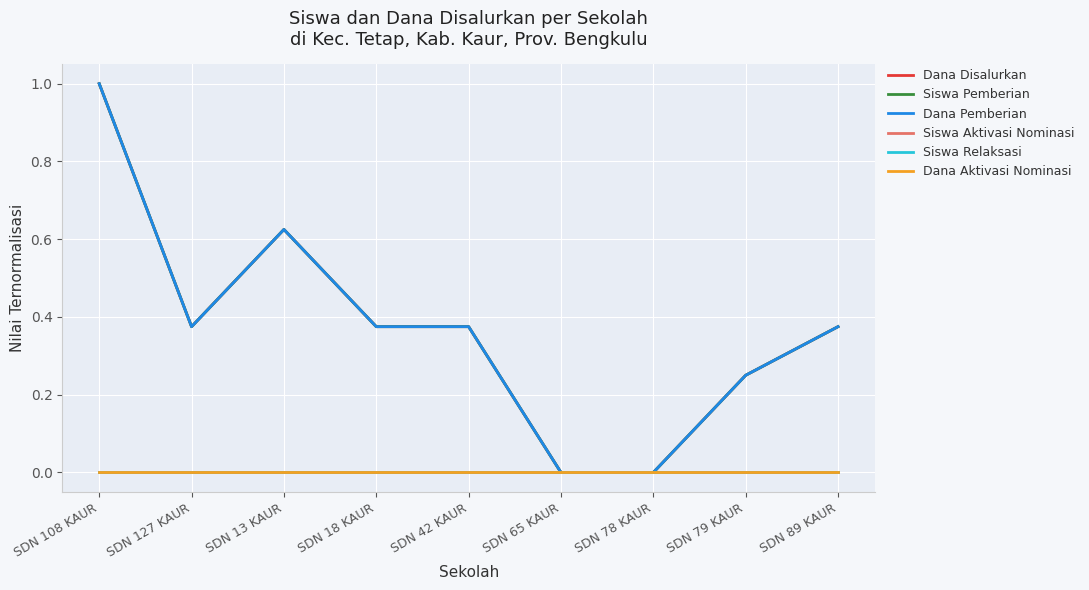

True or false: Dana Aktivasi Nominasi and Siswa Relaksasi cross at least once.

False